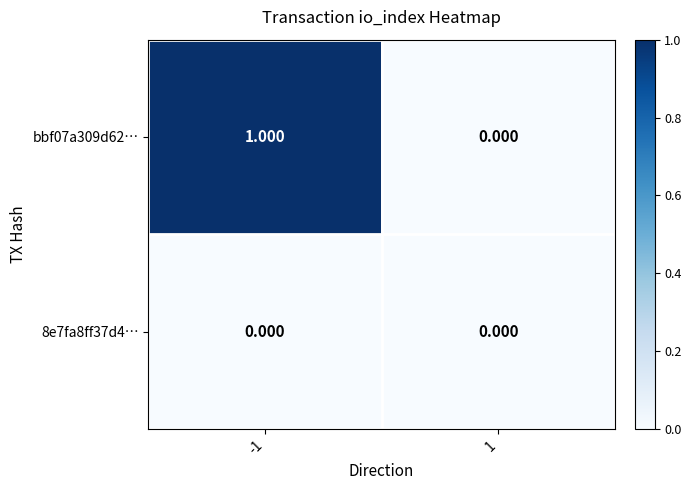

Is the value of 8e7fa8ff37d4… at -1 greater than the value of bbf07a309d62… at -1?

No